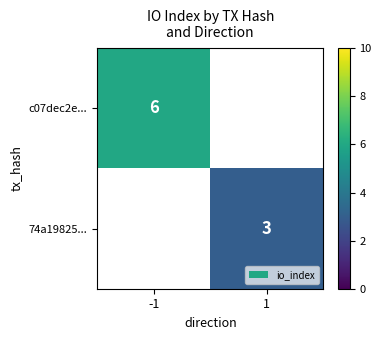

What is the maximum value shown in the chart?

6.0